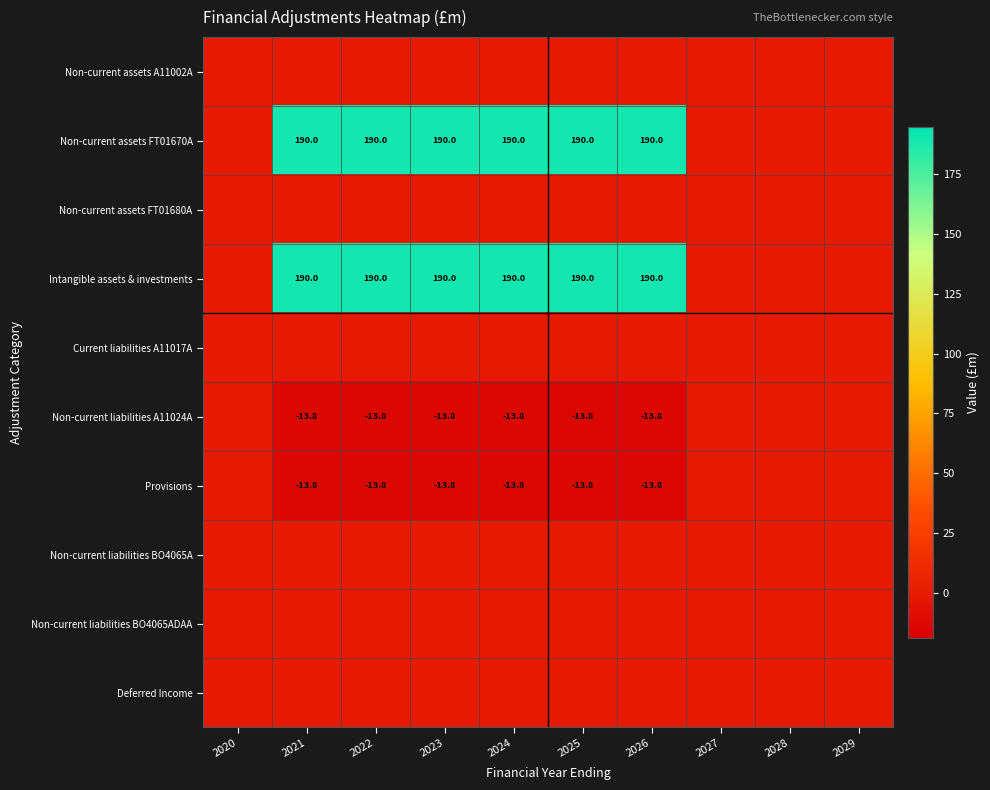

Is it true that Non-current assets FT01670A equals 190.0 at 2022?

True